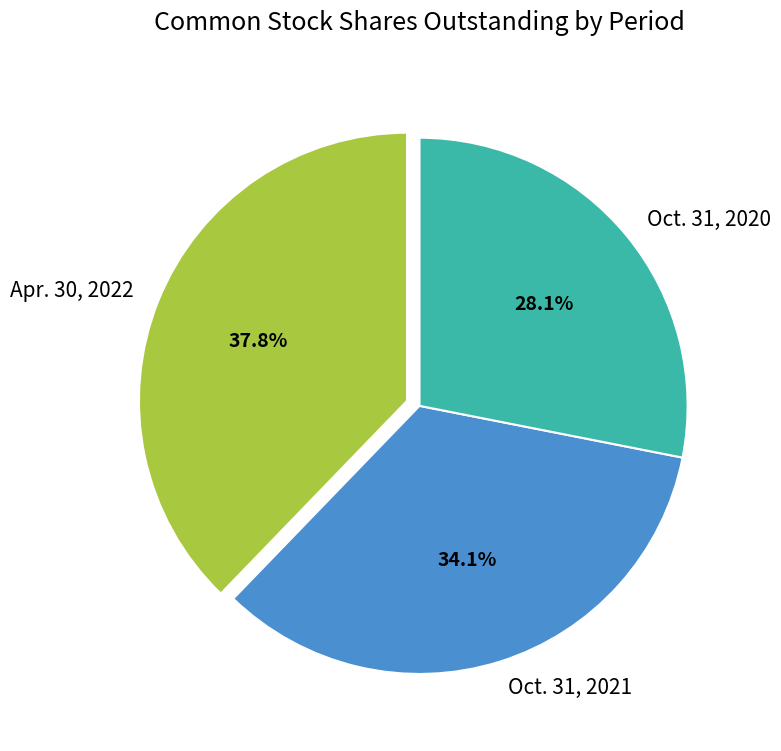

Count the number of slices in the pie.

3